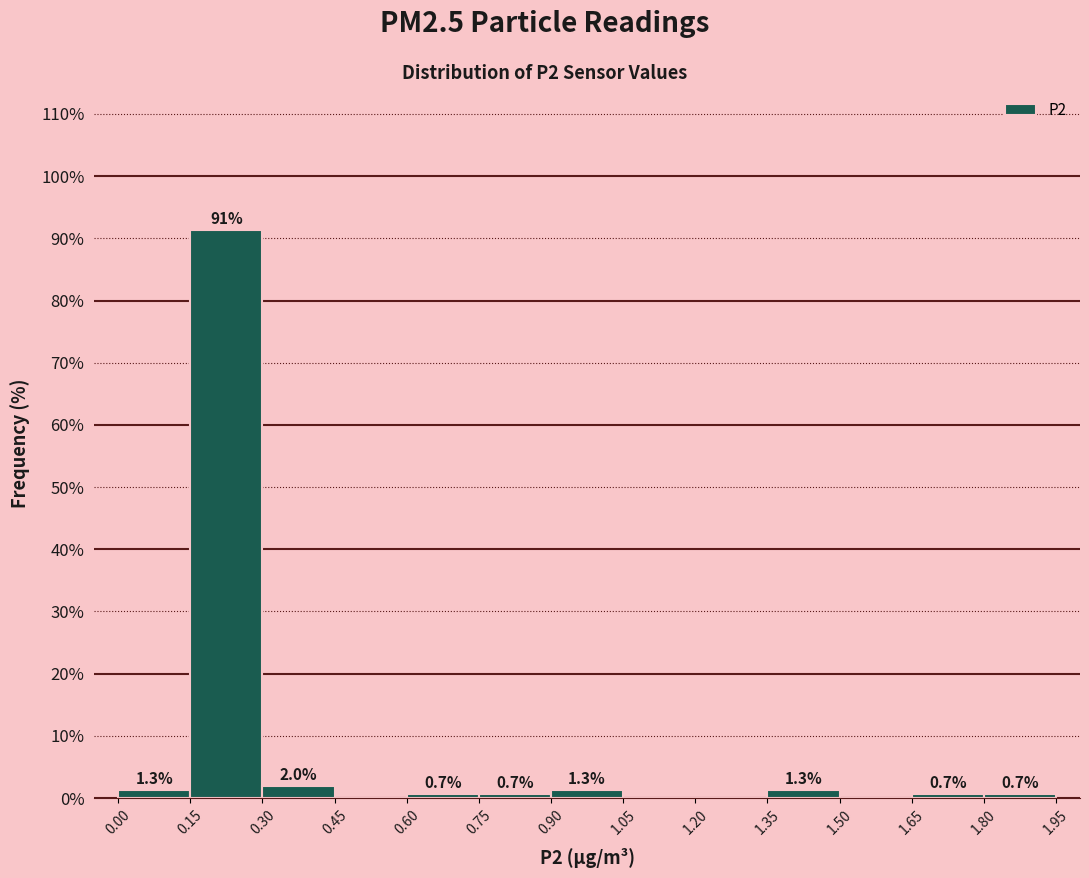

Over which range of the x-axis is the bar tallest?

0.15 to 0.30